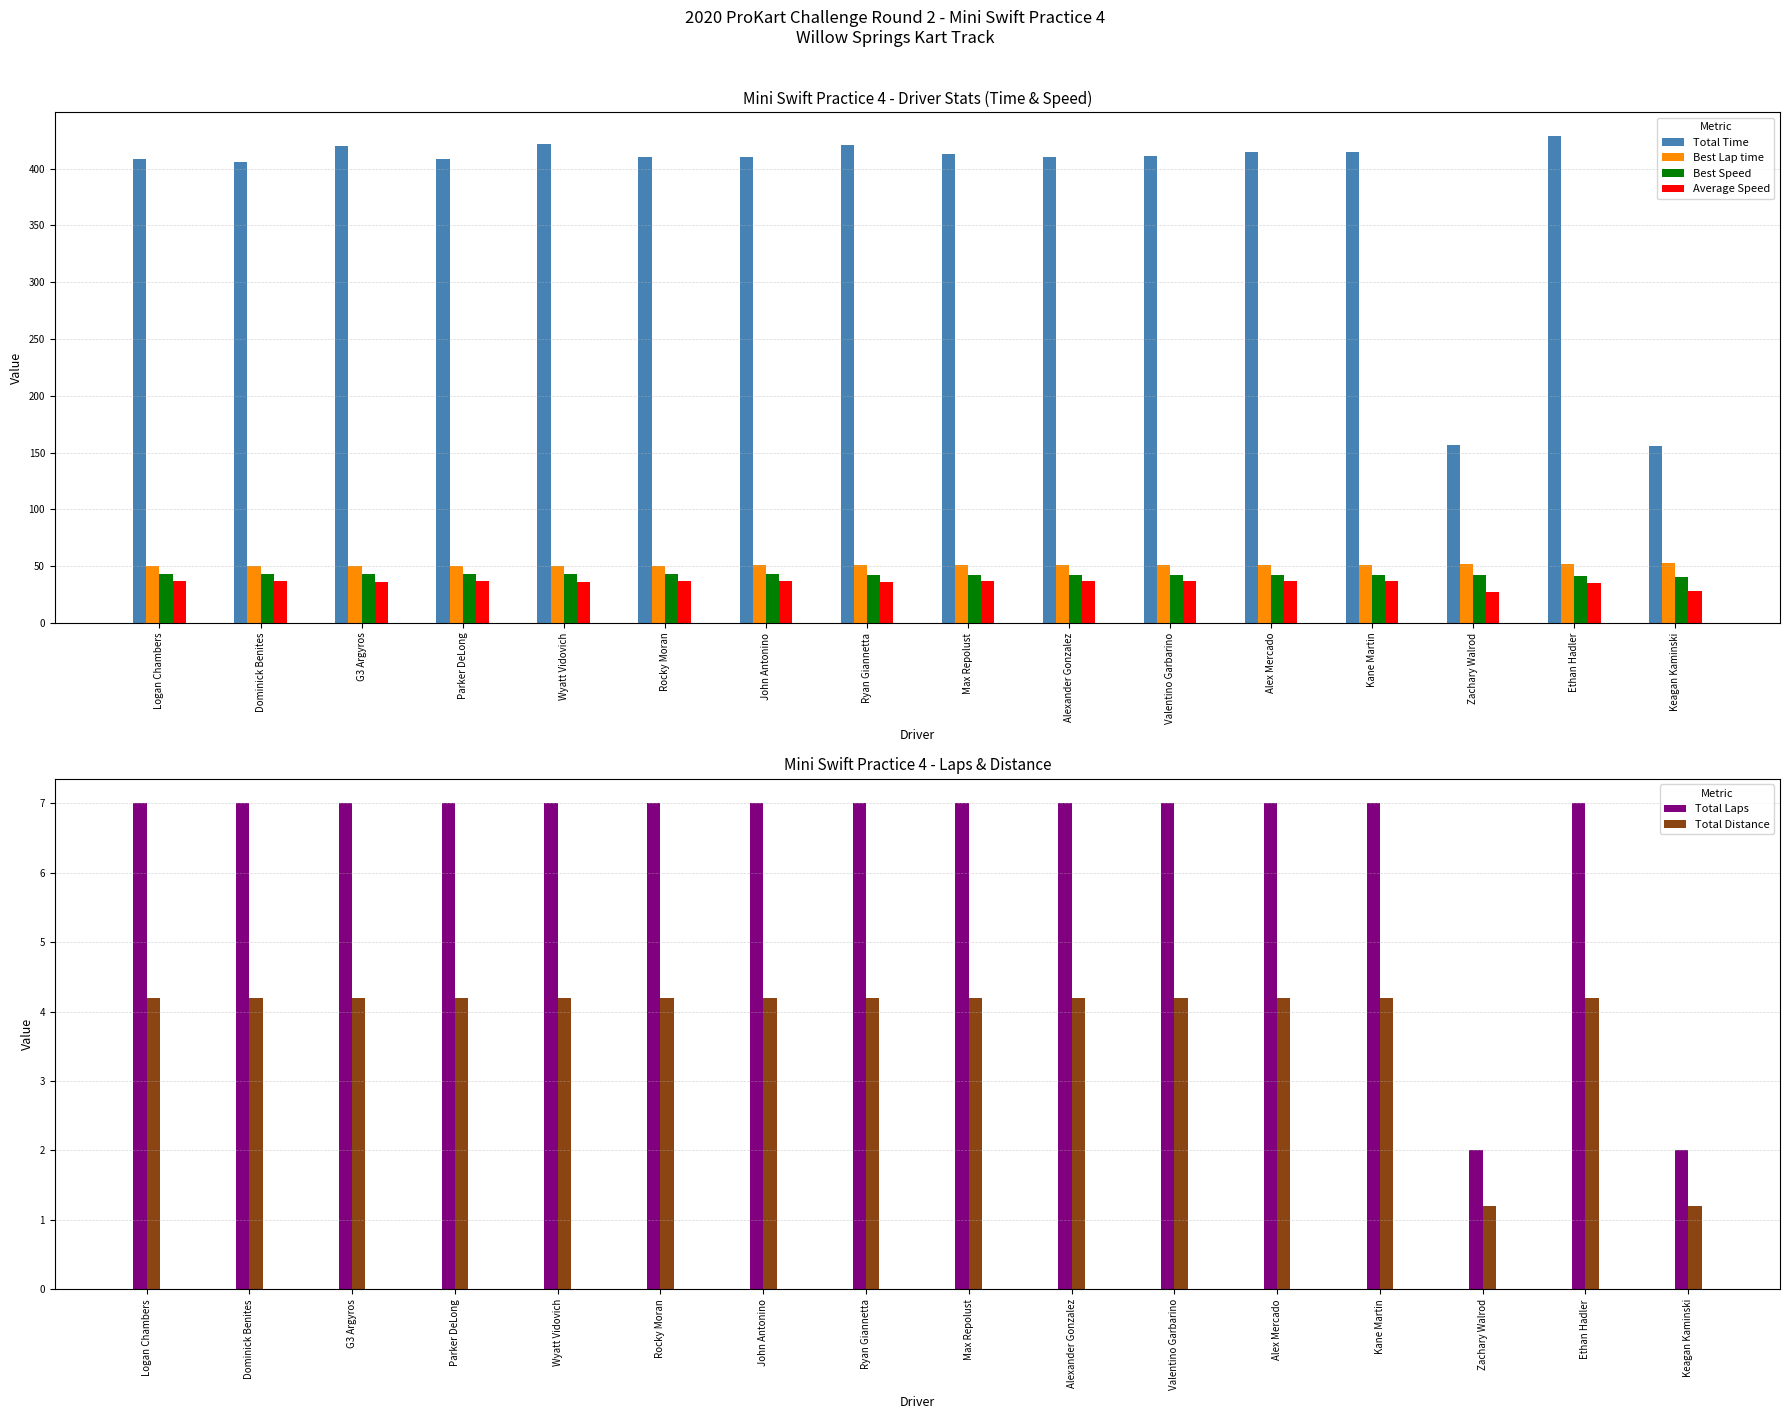

List the labels in order of Average Speed value, smallest first.

Zachary Walrod, Keagan Kaminski, Ethan Hadler, Wyatt Vidovich, Ryan Giannetta, G3 Argyros, Alex Mercado, Kane Martin, Max Repolust, Valentino Garbarino, Alexander Gonzalez, John Antonino, Rocky Moran, Logan Chambers, Parker DeLong, Dominick Benites